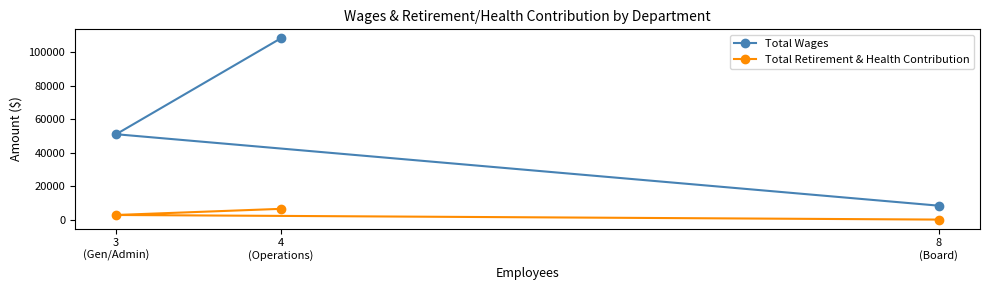

What is the value of the Total Wages point at the 2nd from the left?

108187